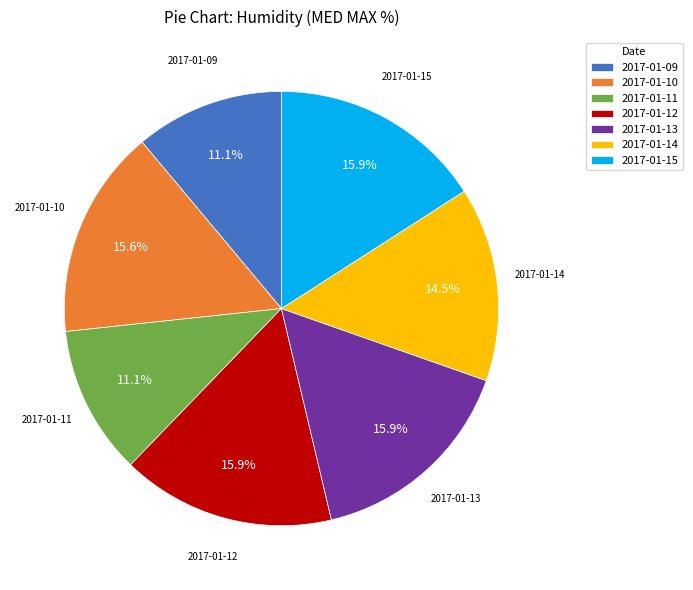

What is the ratio of the value at 2017-01-14 to the value at 2017-01-10?

0.9